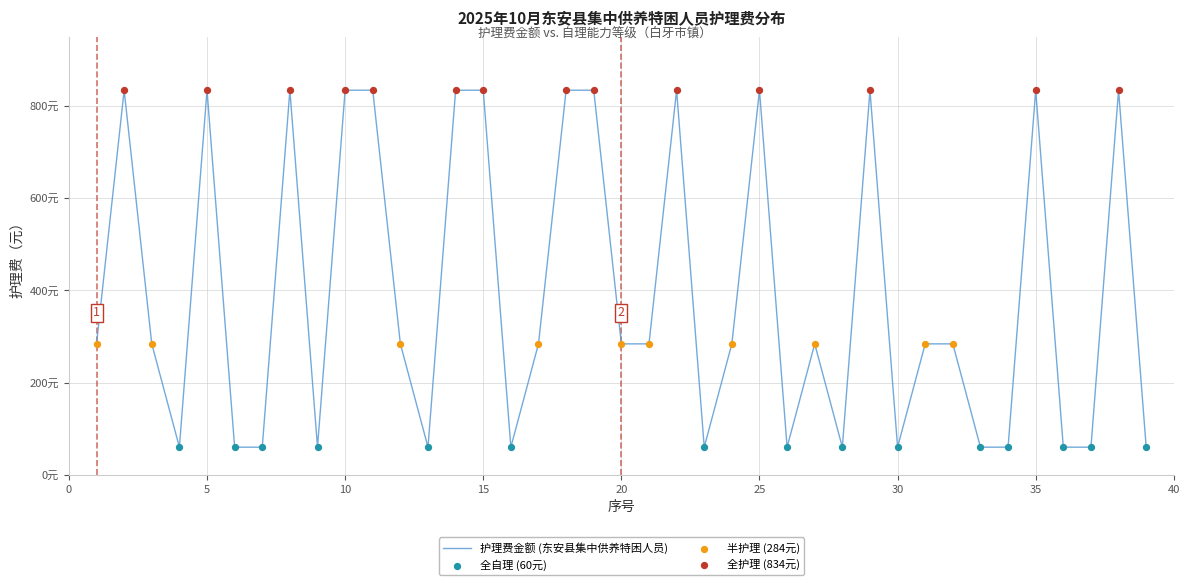

Is this an area chart (filled region under the line)?

No